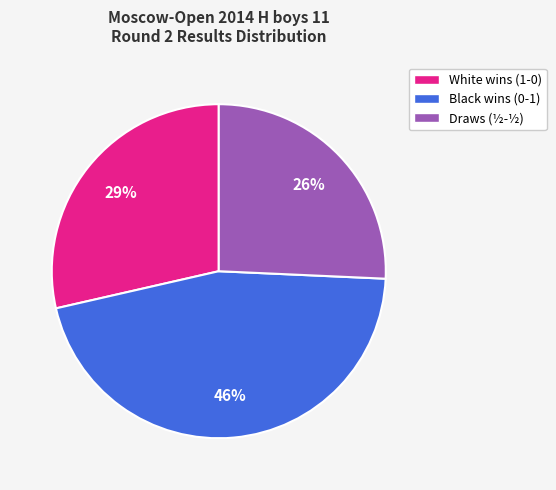

What is the largest slice in the pie chart?

Black wins (0-1)